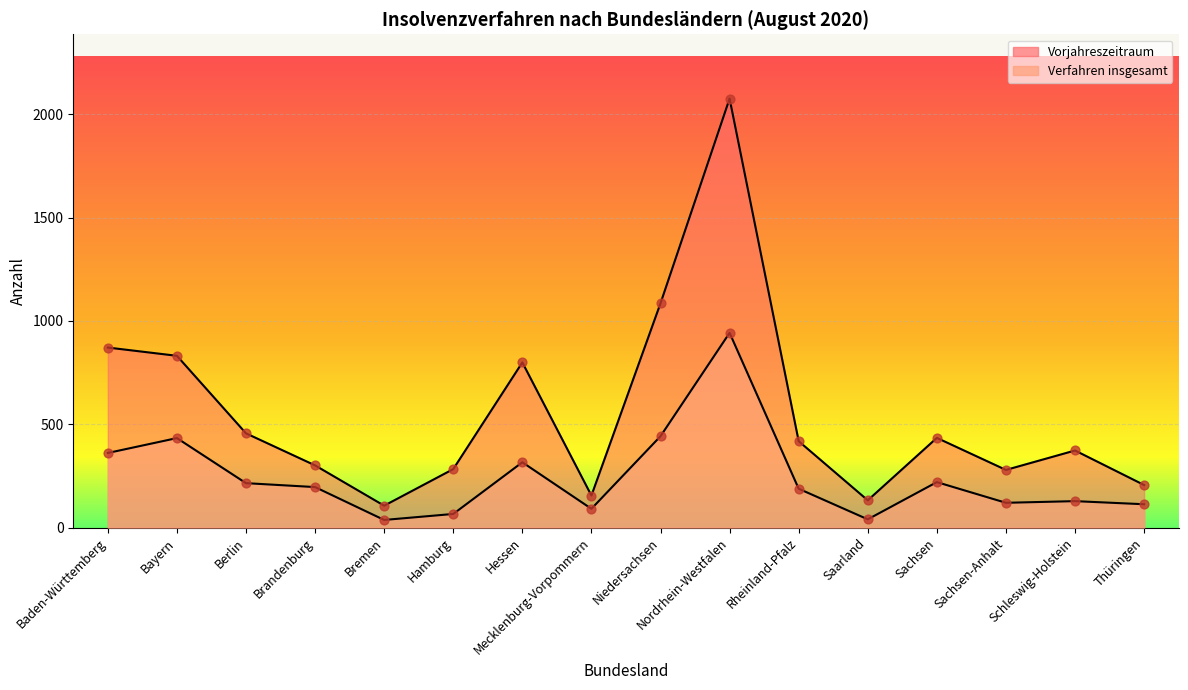

What is the total value across all series at Sachsen-Anhalt?

399